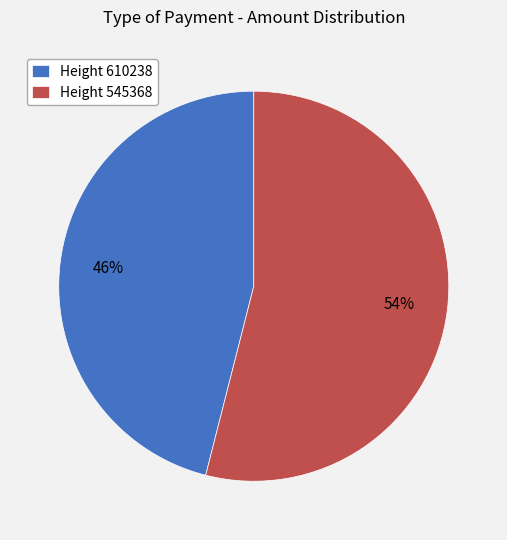

Which slice represents more than half of the pie?

Height 545368